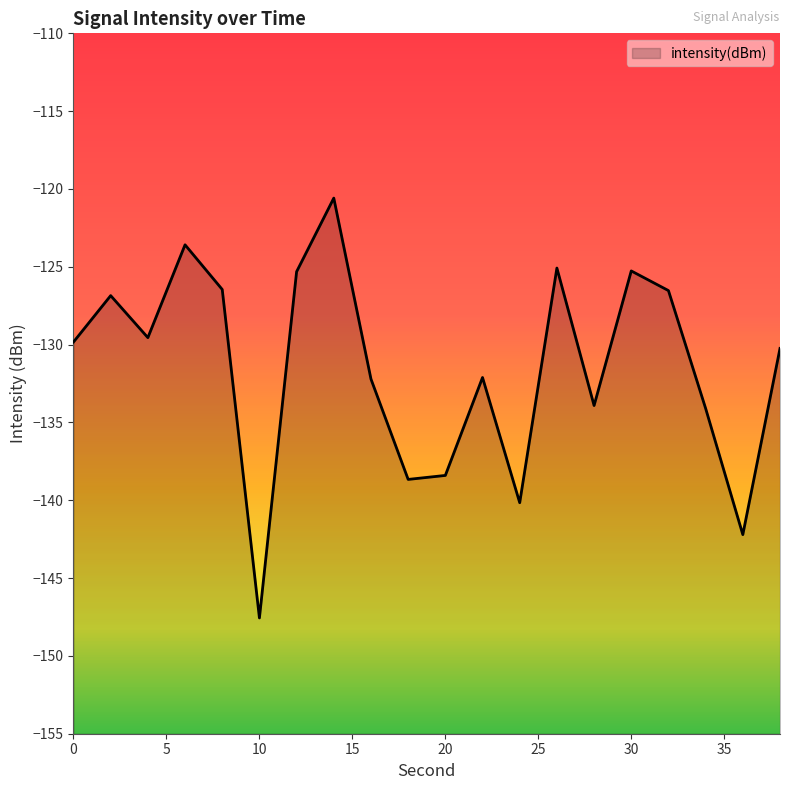

How many points are lower than both their immediate neighbors (excluding endpoints)?

6